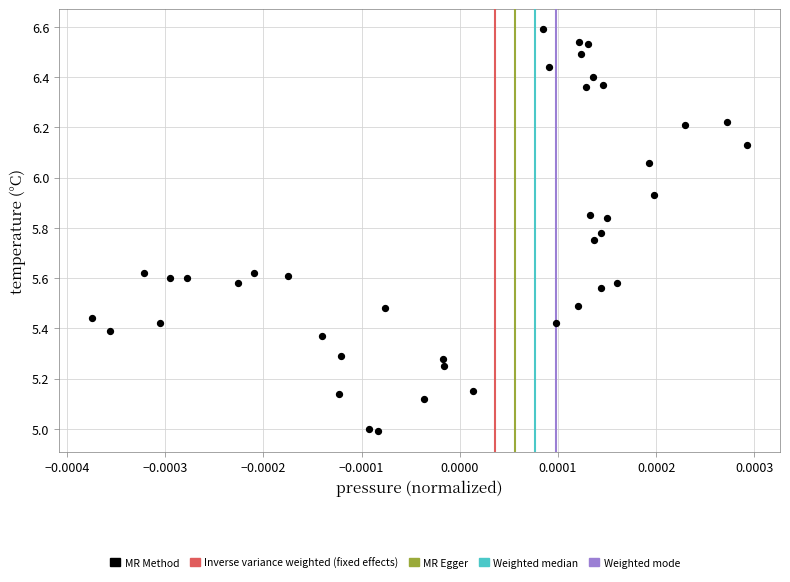

What is the range of Y values (max minus min)?

1.6